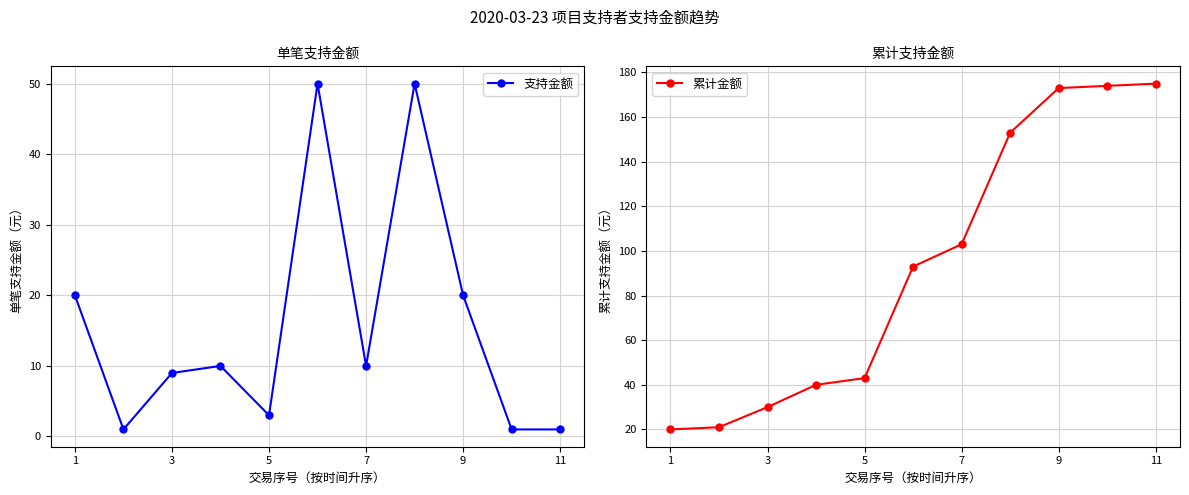

Reading left to right, what are all the values shown in this chart?

支持金额: 20	1	9	10	3	50	10	50	20	1	1
累计金额: 20	21	30	40	43	93	103	153	173	174	175